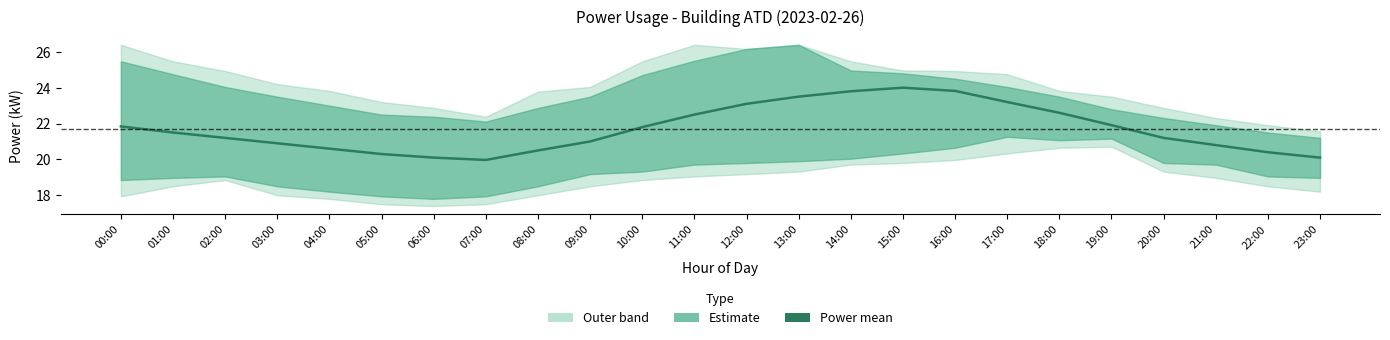

What value does the data have at 05:00?

20.3